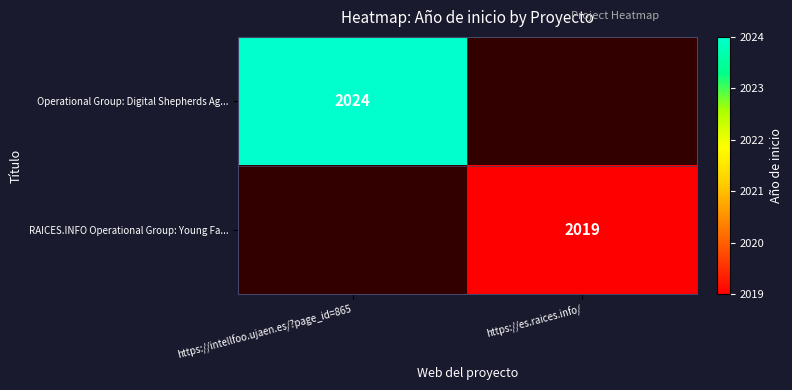

Is it true that RAICES.INFO Operational Group: Young Fa... equals 1184.2 at https://es.raices.info/?

False